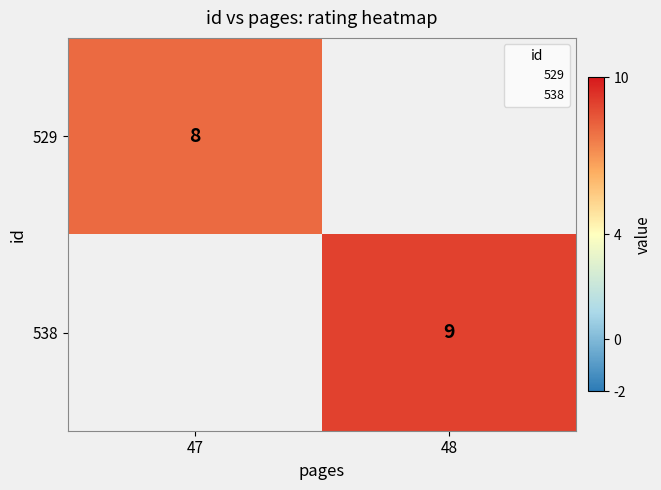

How many series are shown in this chart?

2